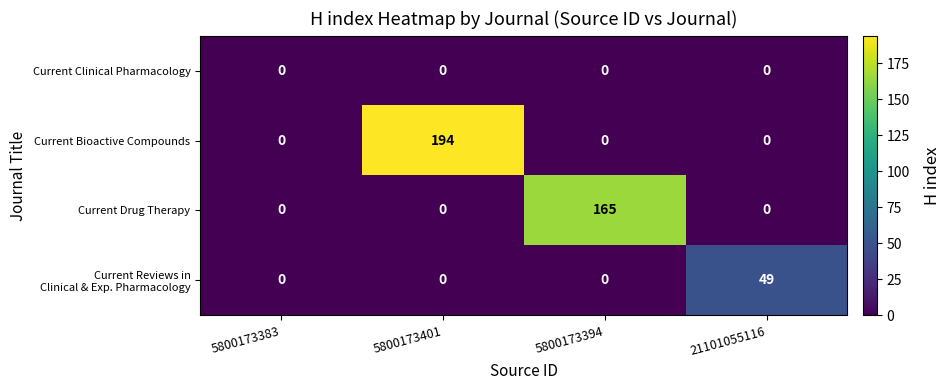

Which series changed the most between 5800173383 and 5800173401?

Current Bioactive Compounds